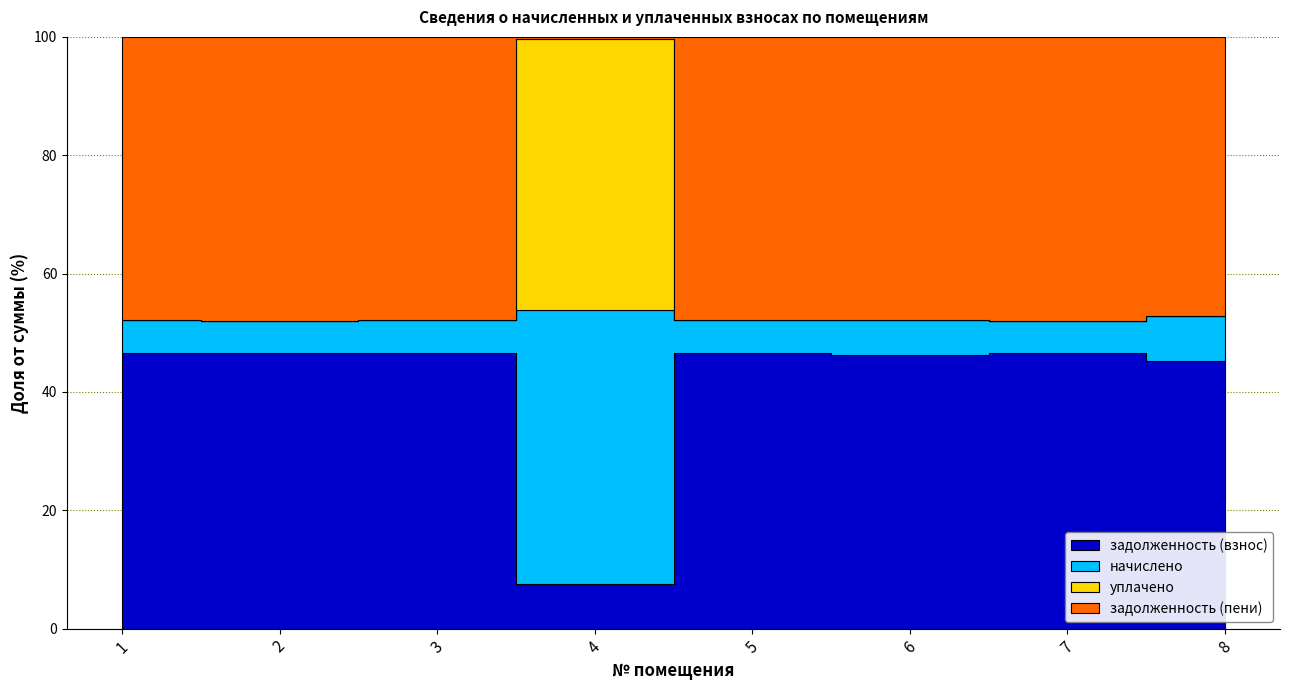

In уплачено, how many points are higher than both neighbors (excluding endpoints)?

1